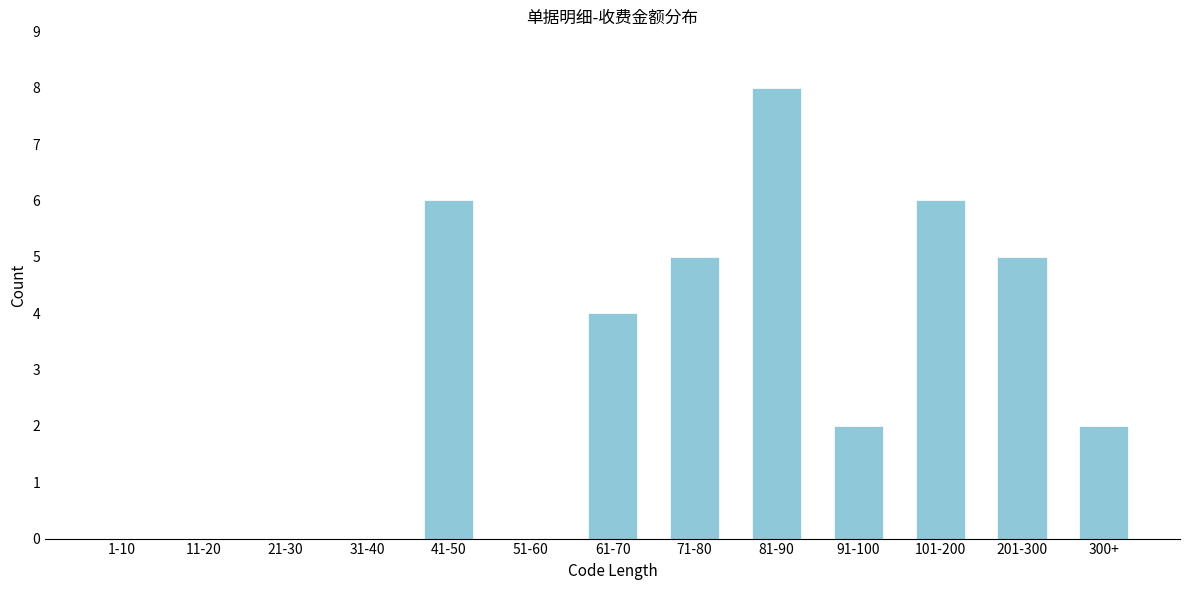

Reading right to left, what are all the values shown in this chart?

300+=2	201-300=5	101-200=6	91-100=2	81-90=8	71-80=5	61-70=4	51-60=0	41-50=6	31-40=0	21-30=0	11-20=0	1-10=0